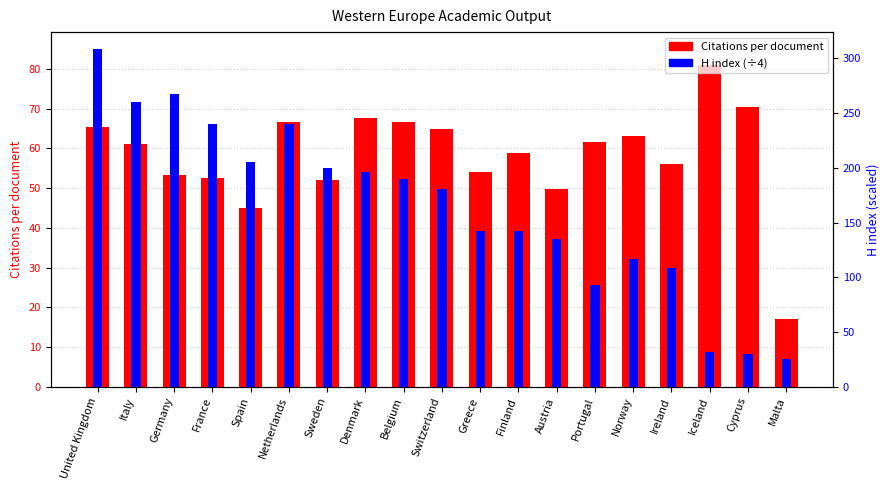

At which category is the sum across all series the highest?

United Kingdom